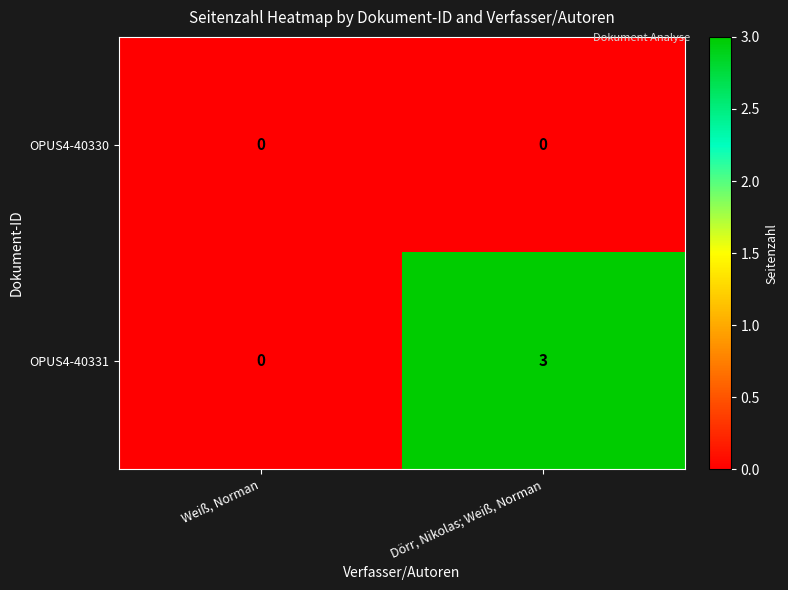

At how many categories does at least one series exceed 1?

1